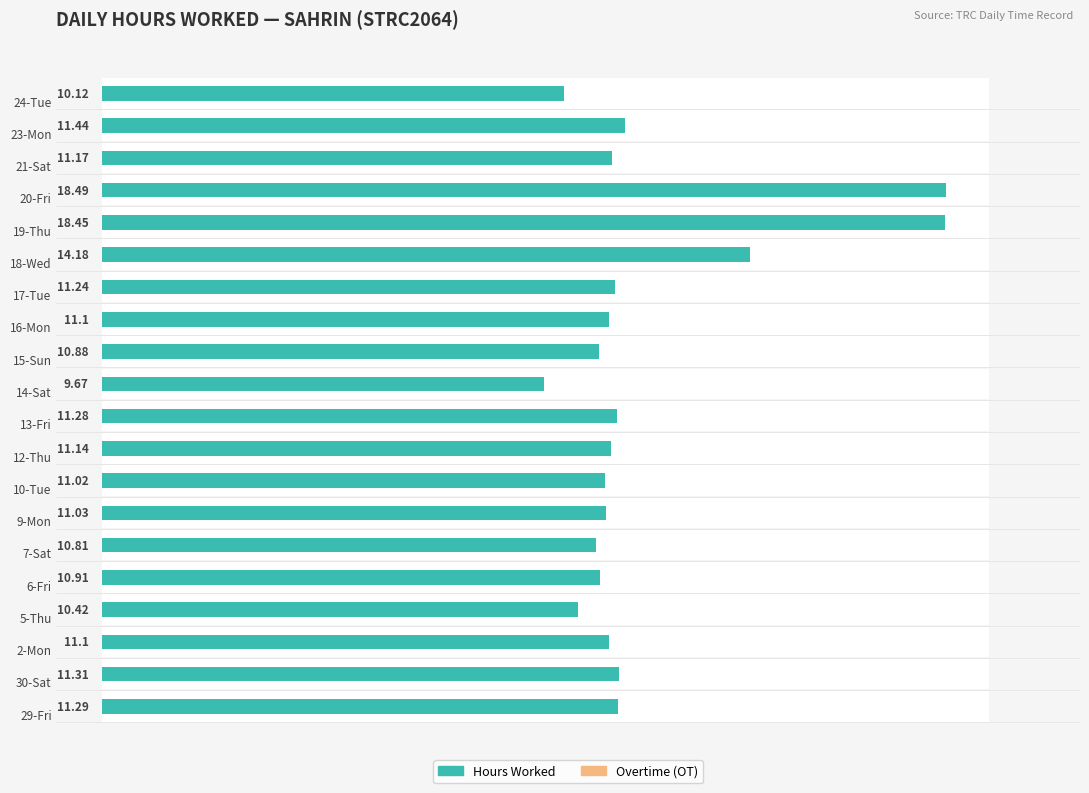

Which series has the largest total across all categories?

Hours Worked